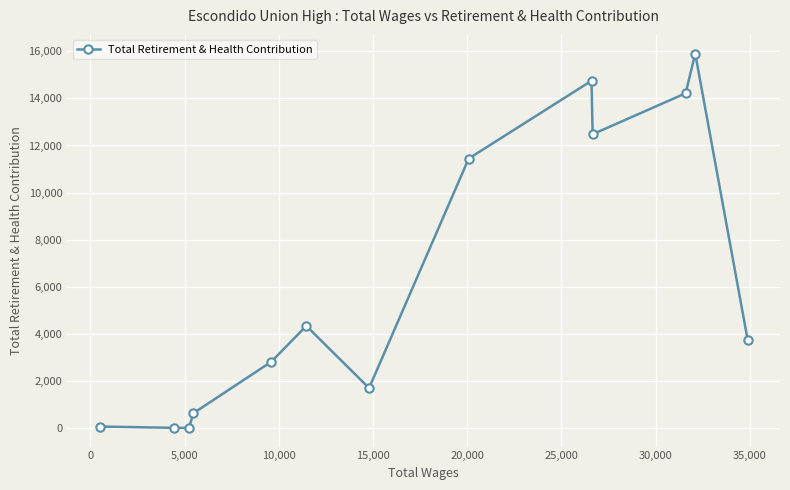

What is the value of the 9th point from the left?

14750.6